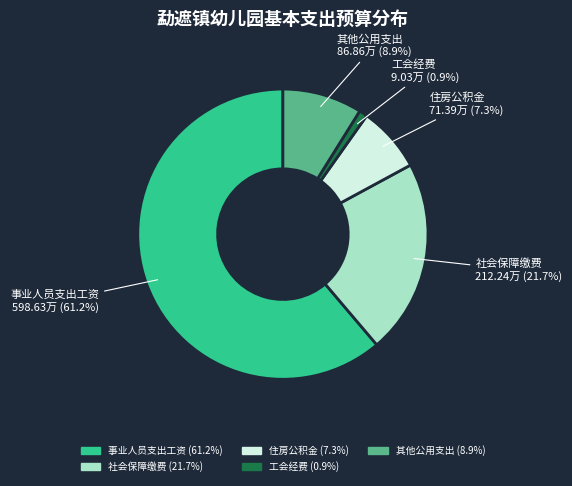

Rank the categories by value from highest to lowest.

事业人员支出工资, 社会保障缴费, 其他公用支出, 住房公积金, 工会经费